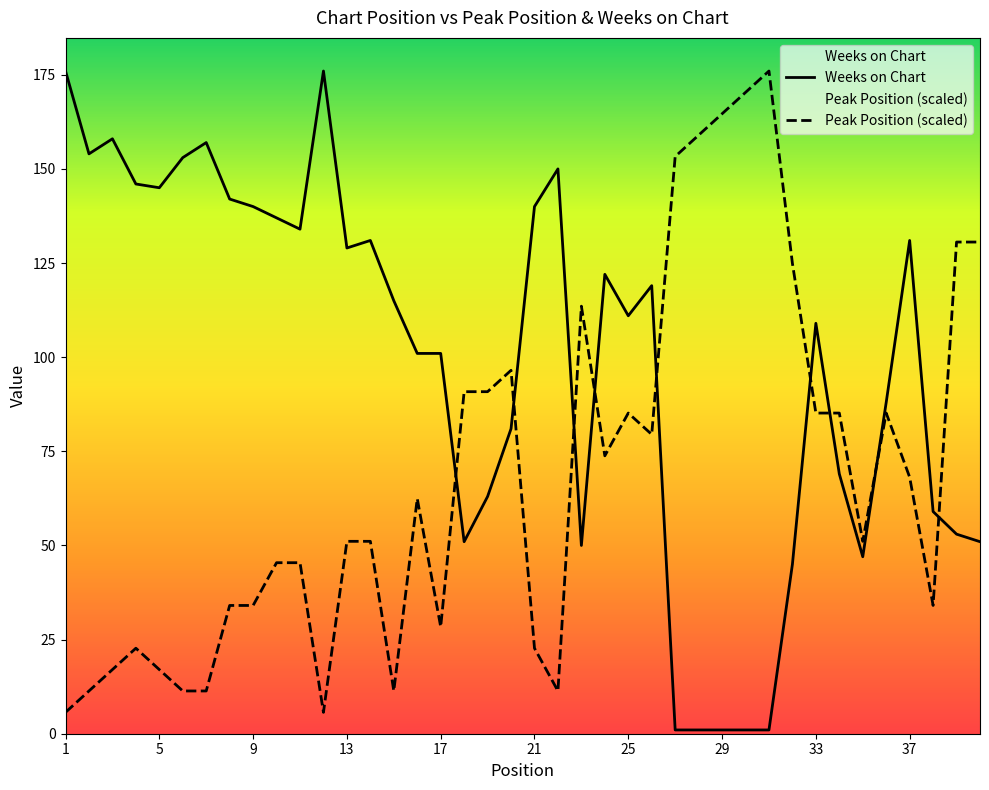

The Peak Position (scaled) series shows 115.3 at 37. True or false?

False